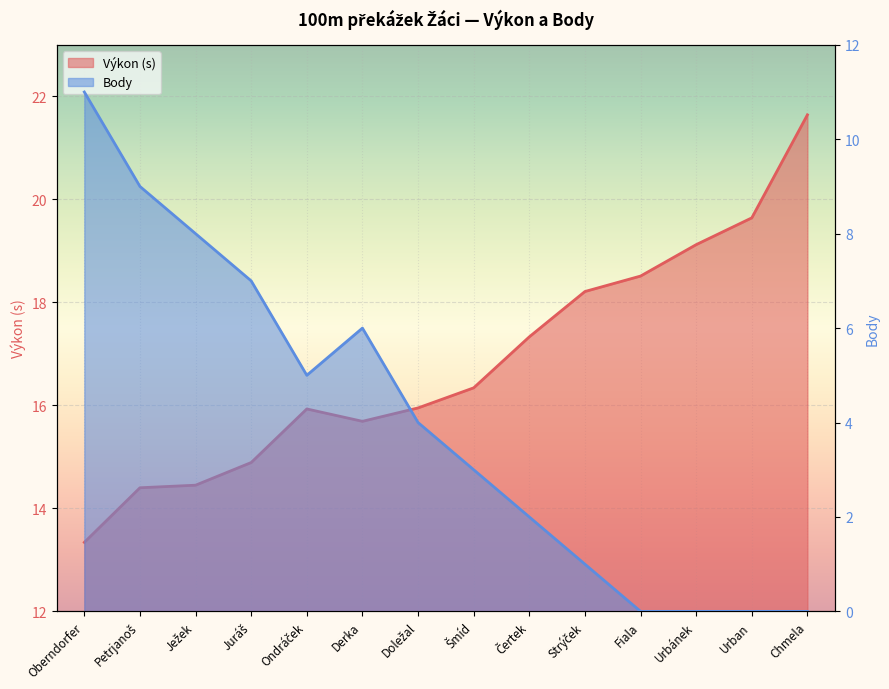

Is it true that Body equals 1.4 at Strýček?

False